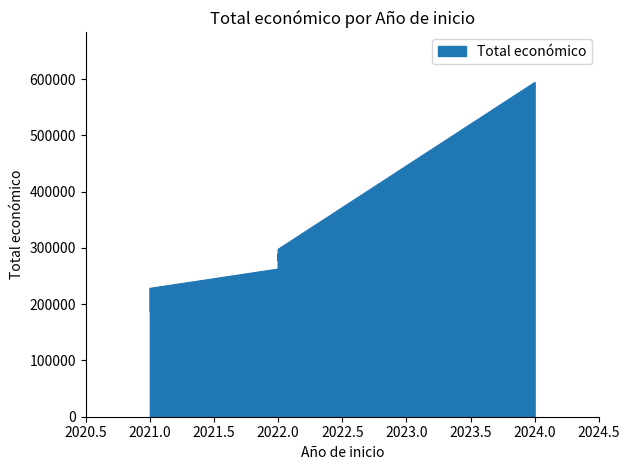

What is the difference between the second highest and minimum values?

111316